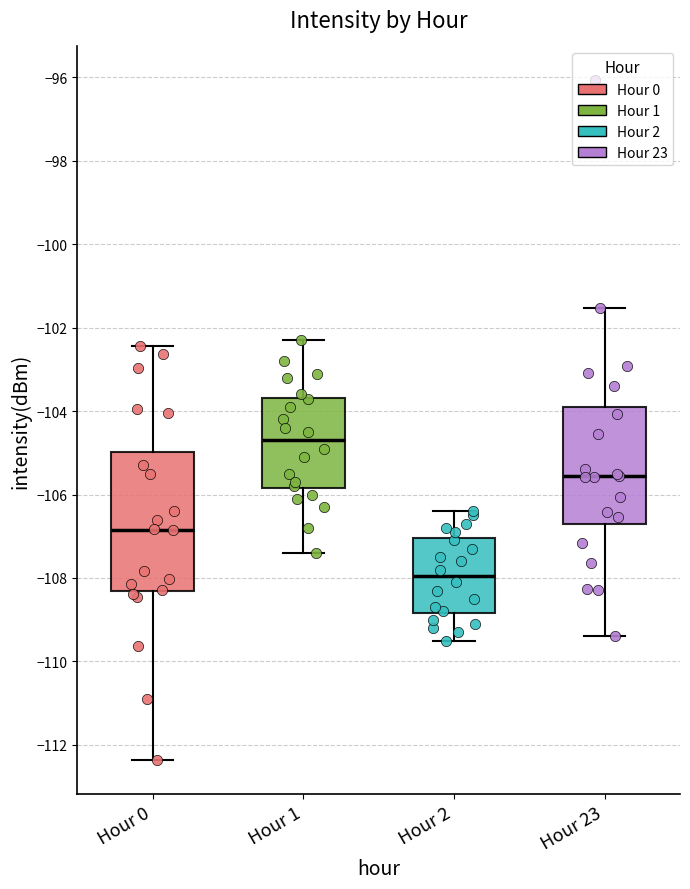

Reading left to right, read every box against the y-axis: the position of its median line, the range the box covers, and the ends of its whiskers. The values are not printed on the chart, so give them approximately, as read against the axis.

Hour 0: median -106.8, box -108.4 to -105.0, whiskers -112.4 to -102.4
Hour 1: median -104.6, box -105.8 to -103.6, whiskers -107.4 to -102.2
Hour 2: median -108.0, box -108.8 to -107.0, whiskers -109.4 to -106.4
Hour 23: median -105.6, box -106.6 to -103.8, whiskers -109.4 to -101.6